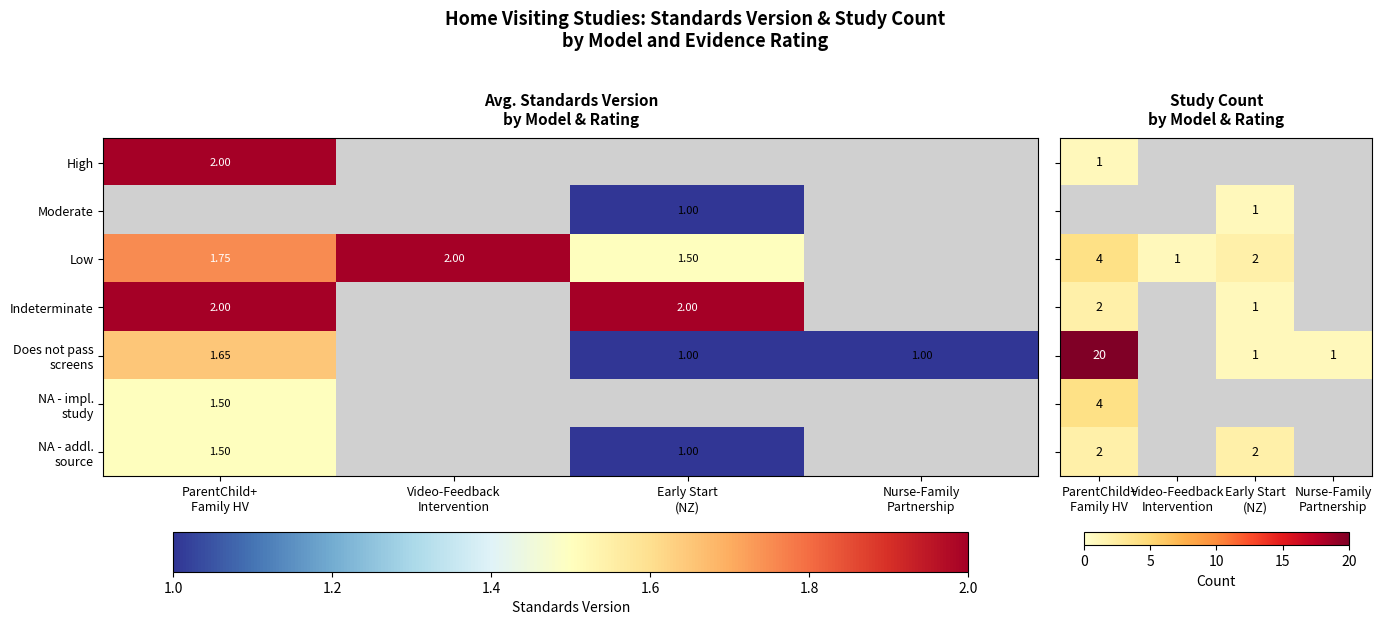

How many values in the Does not pass screens series exceed 1?

1